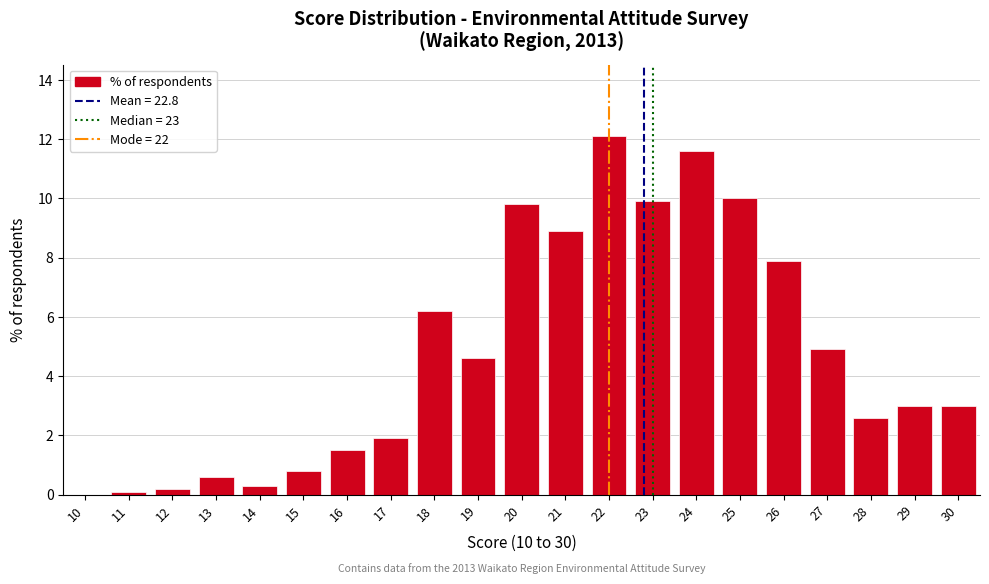

Reading left to right, what are all the values shown in this chart?

10=0.0	11=0.1	12=0.2	13=0.6	14=0.3	15=0.8	16=1.5	17=1.9	18=6.2	19=4.6	20=9.8	21=8.9	22=12.1	23=9.9	24=11.6	25=10.0	26=7.9	27=4.9	28=2.6	29=3.0	30=3.0